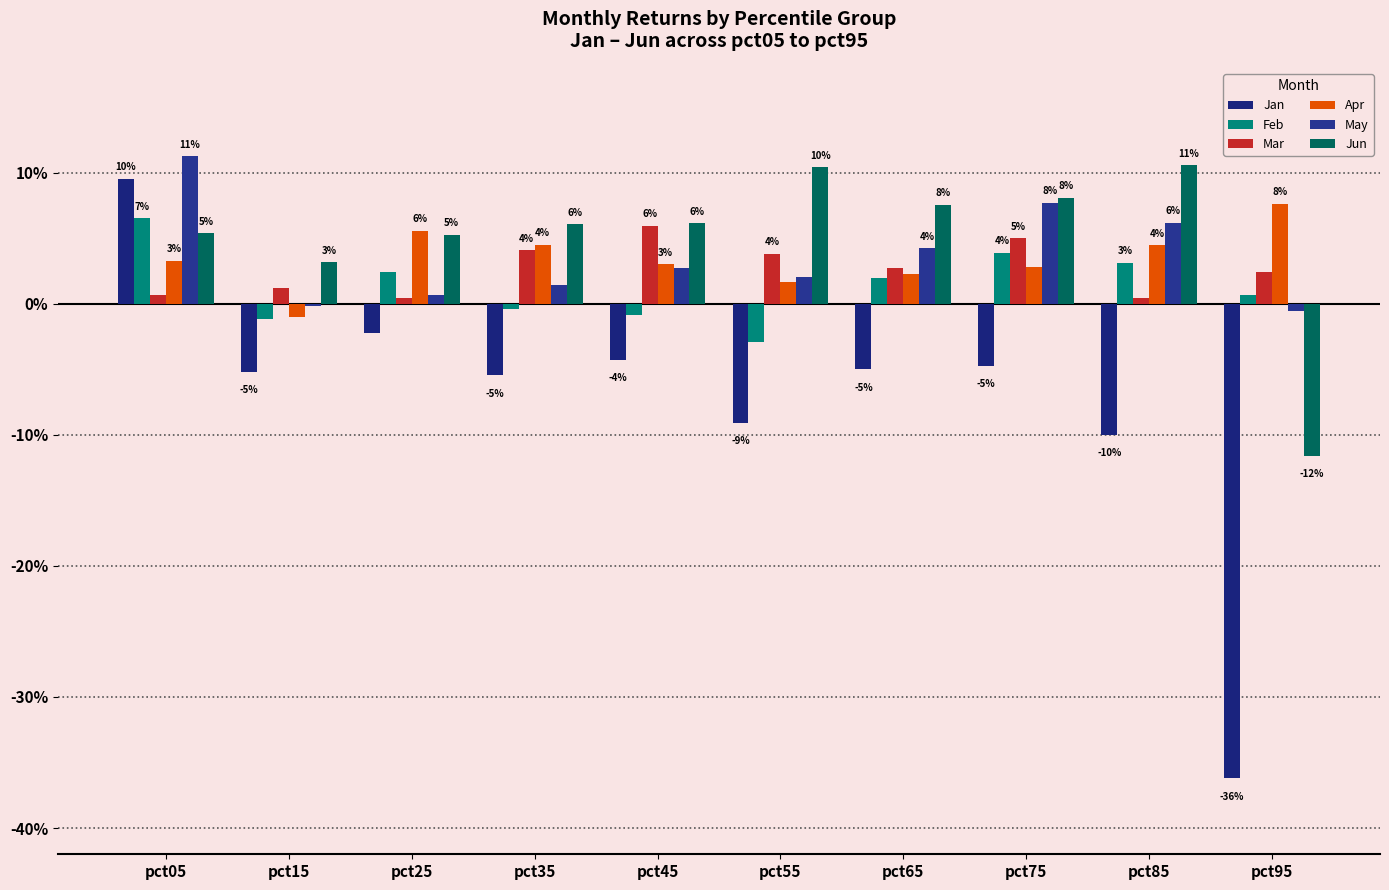

At which label is Mar closest to 0?

pct25